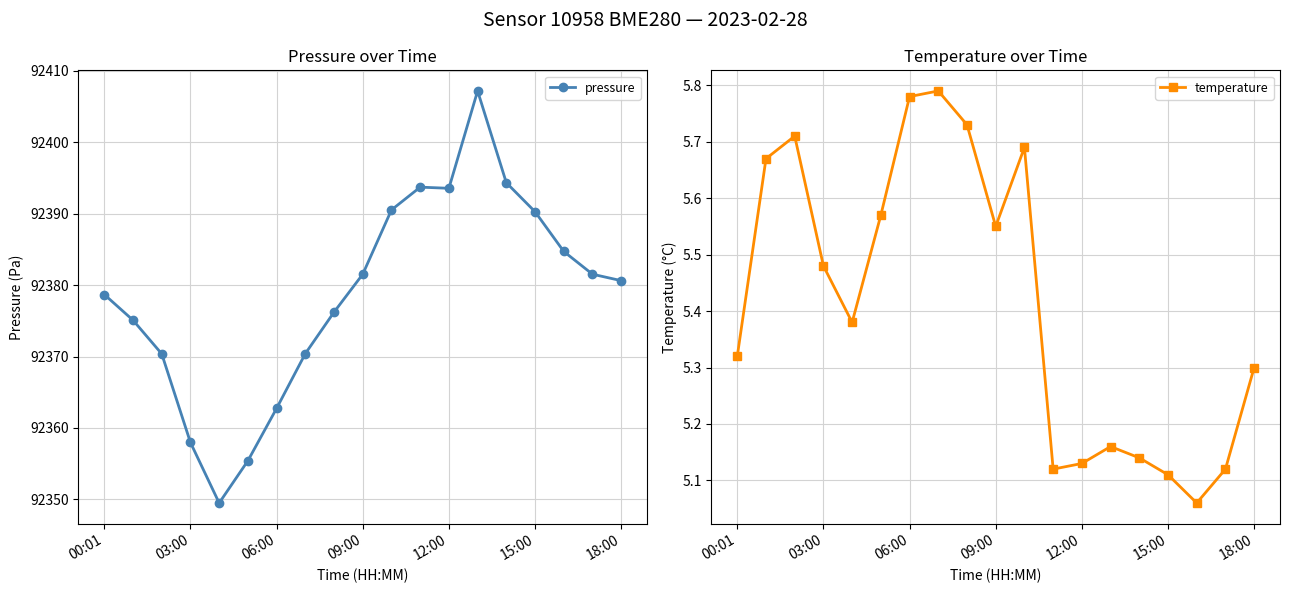

What is the highest value of the pressure series?

92407.2